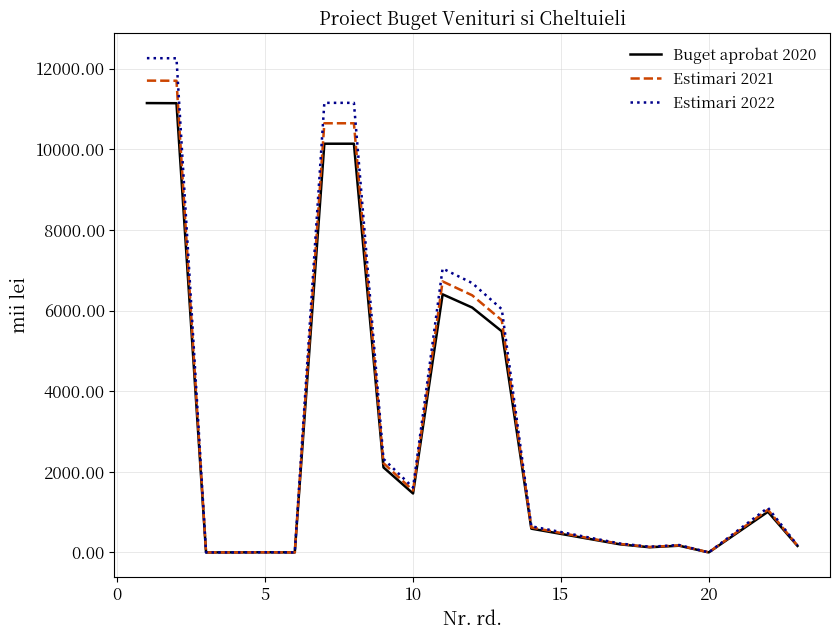

List the series in order of their peak value, highest first.

Estimari 2022, Estimari 2021, Buget aprobat 2020